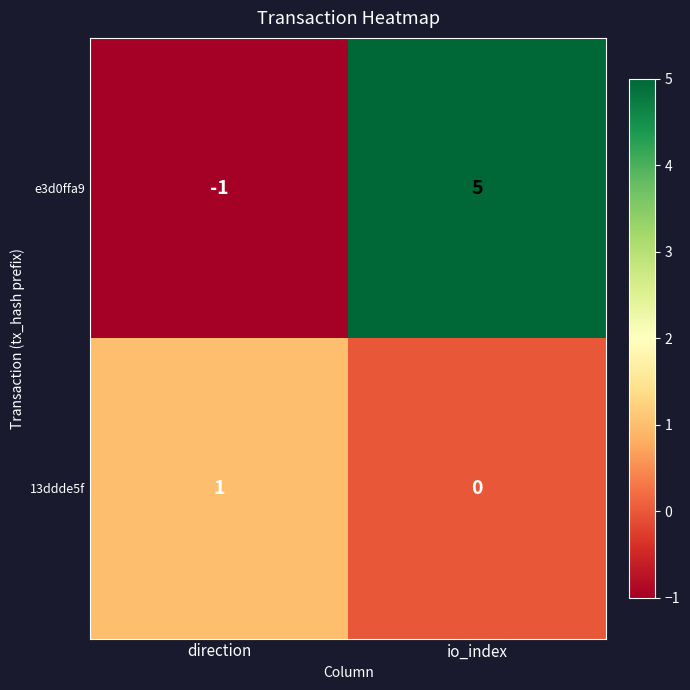

At which label is e3d0ffa9 closest to 2?

direction